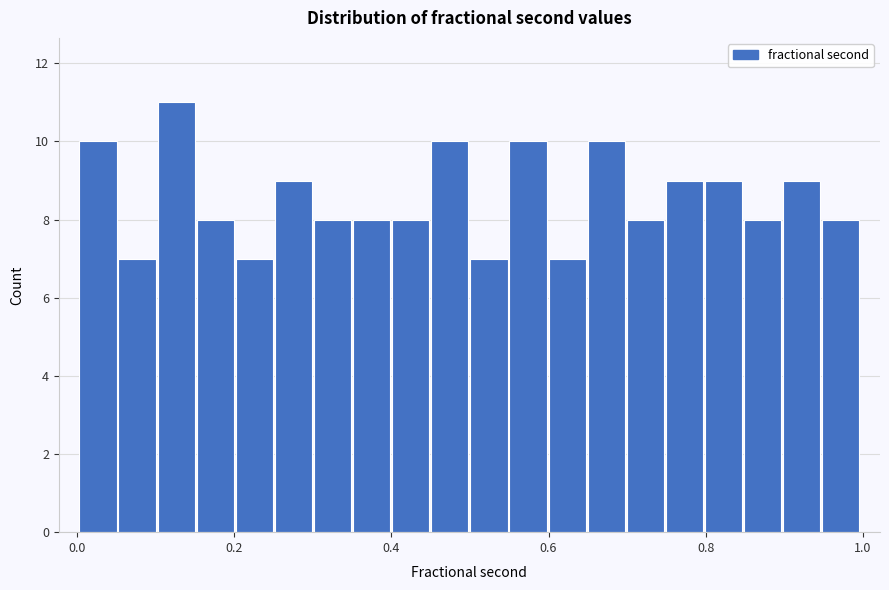

Read against the x-axis, roughly where is the centre of the tallest bar?

0.12